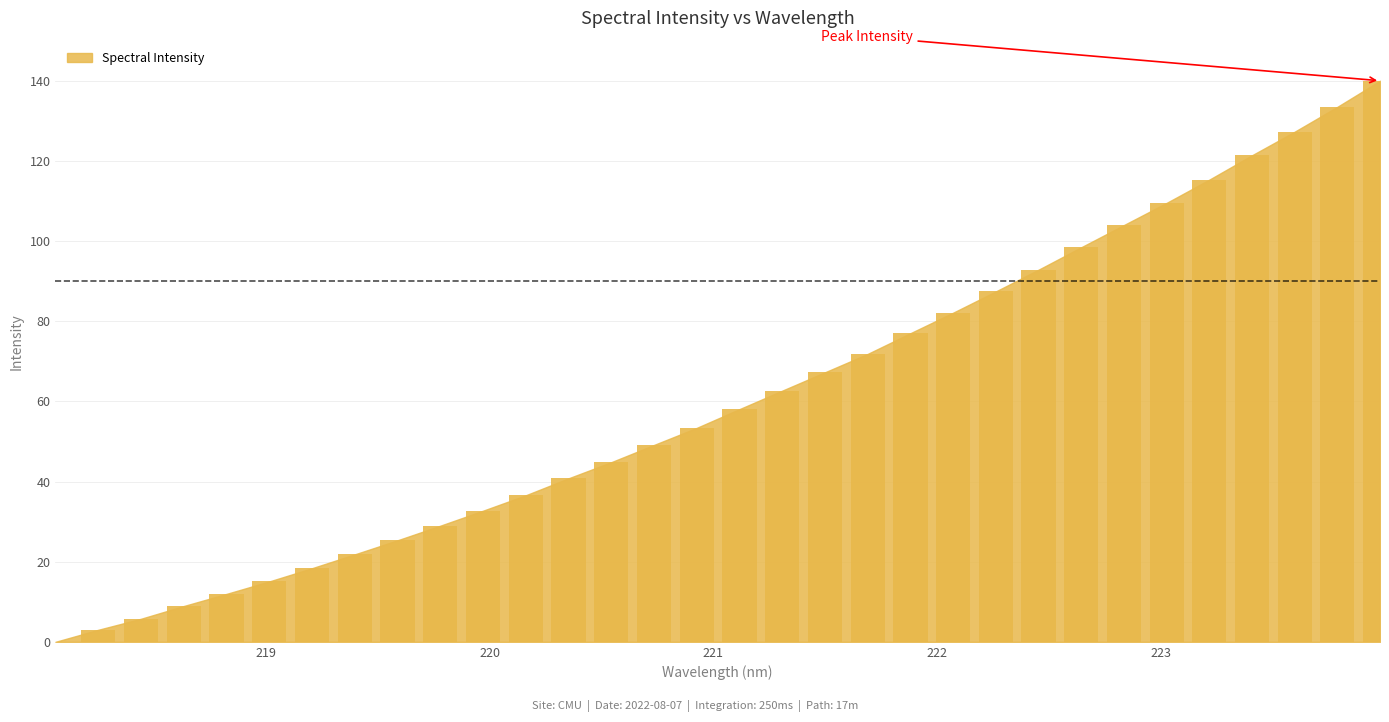

What is the sum of all values?

1945.4